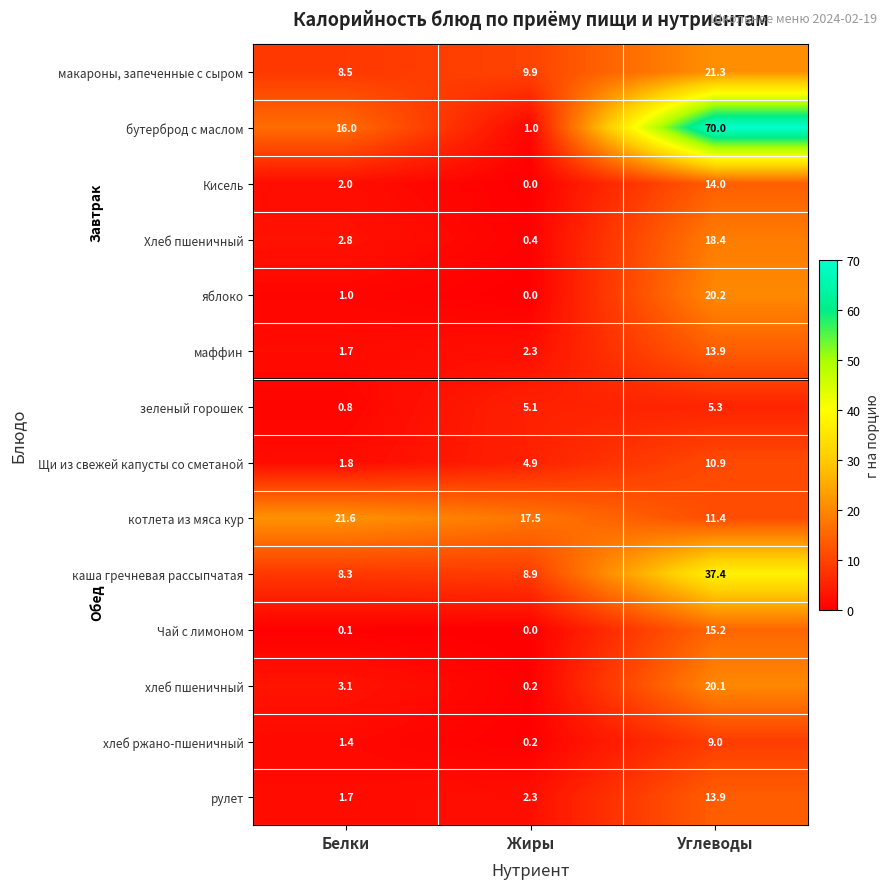

At which label does маффин first exceed 2?

Жиры